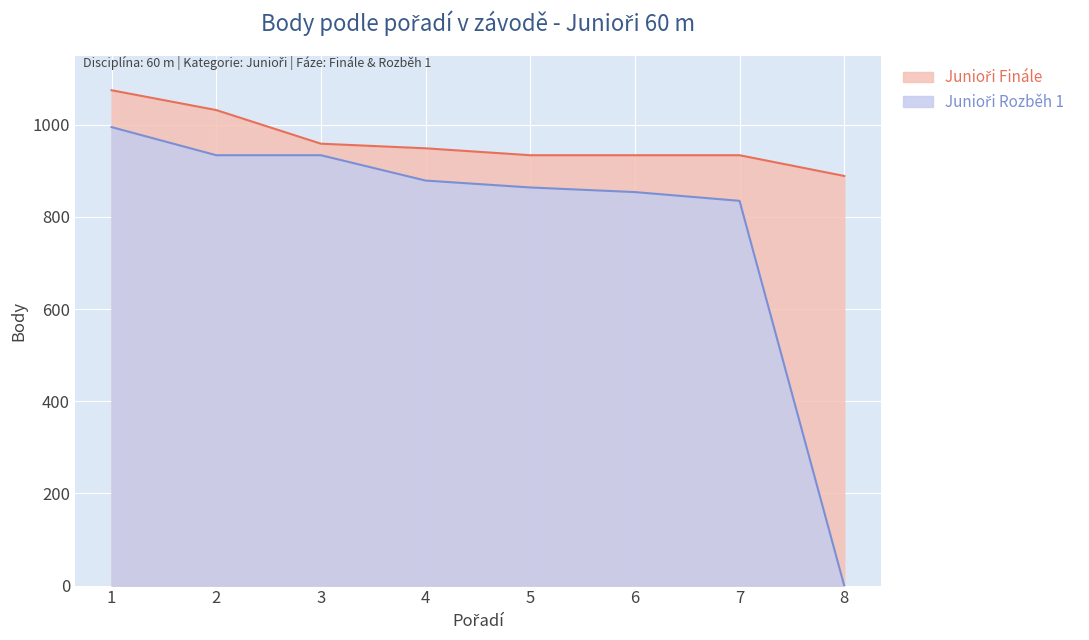

Reading left to right, transcribe all the data shown in this chart.

Junioři Finále: 1=1075	2=1032	3=959	4=949	5=934	6=934	7=934	8=889
Junioři Rozběh 1: 1=995	2=934	3=934	4=879	5=864	6=854	7=835	8=0